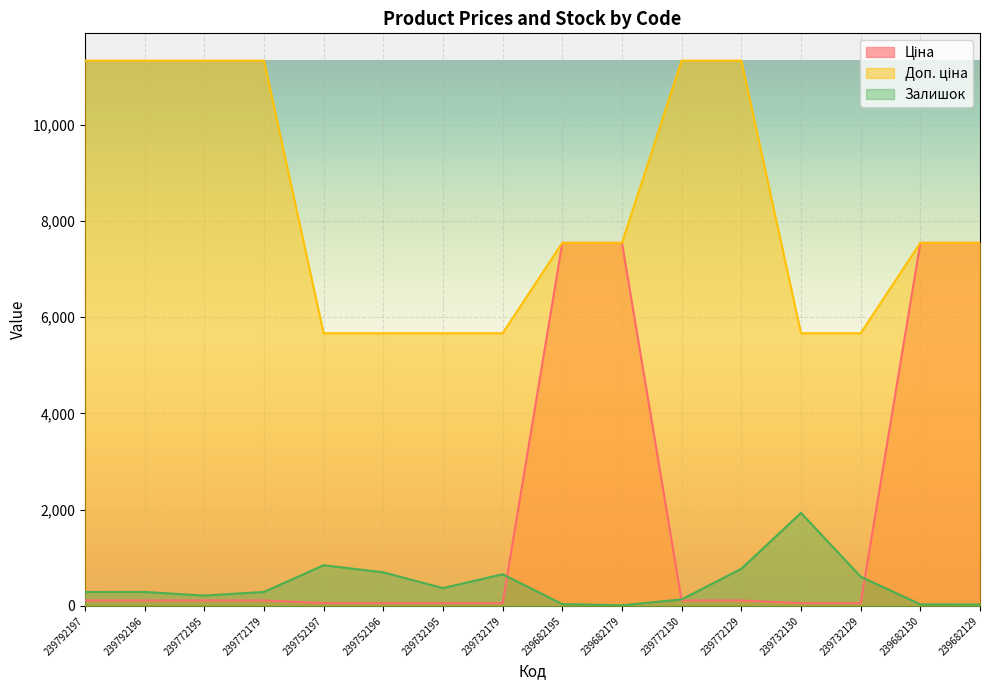

Between 239772195 and 239732195, which is larger?

239772195